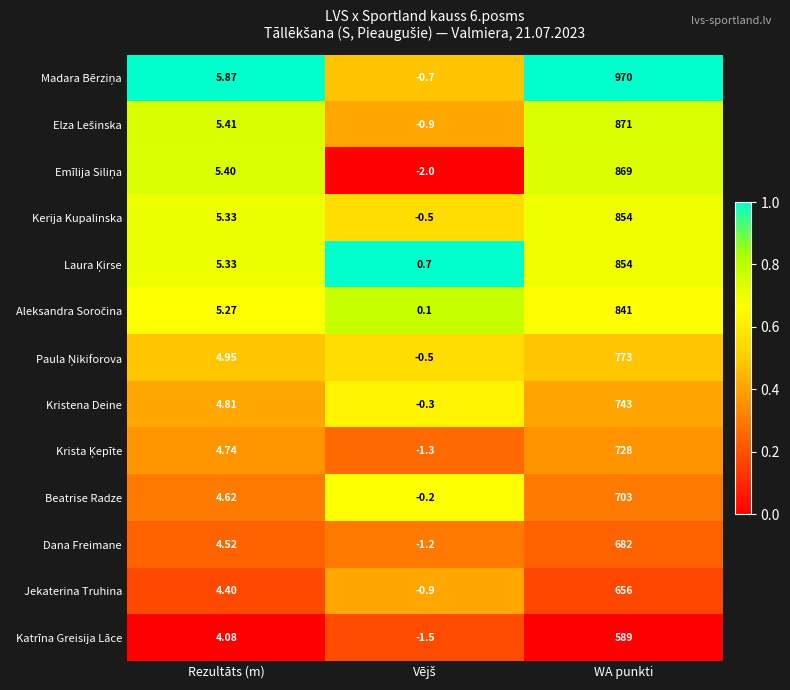

At which category is the sum across all series the highest?

WA punkti